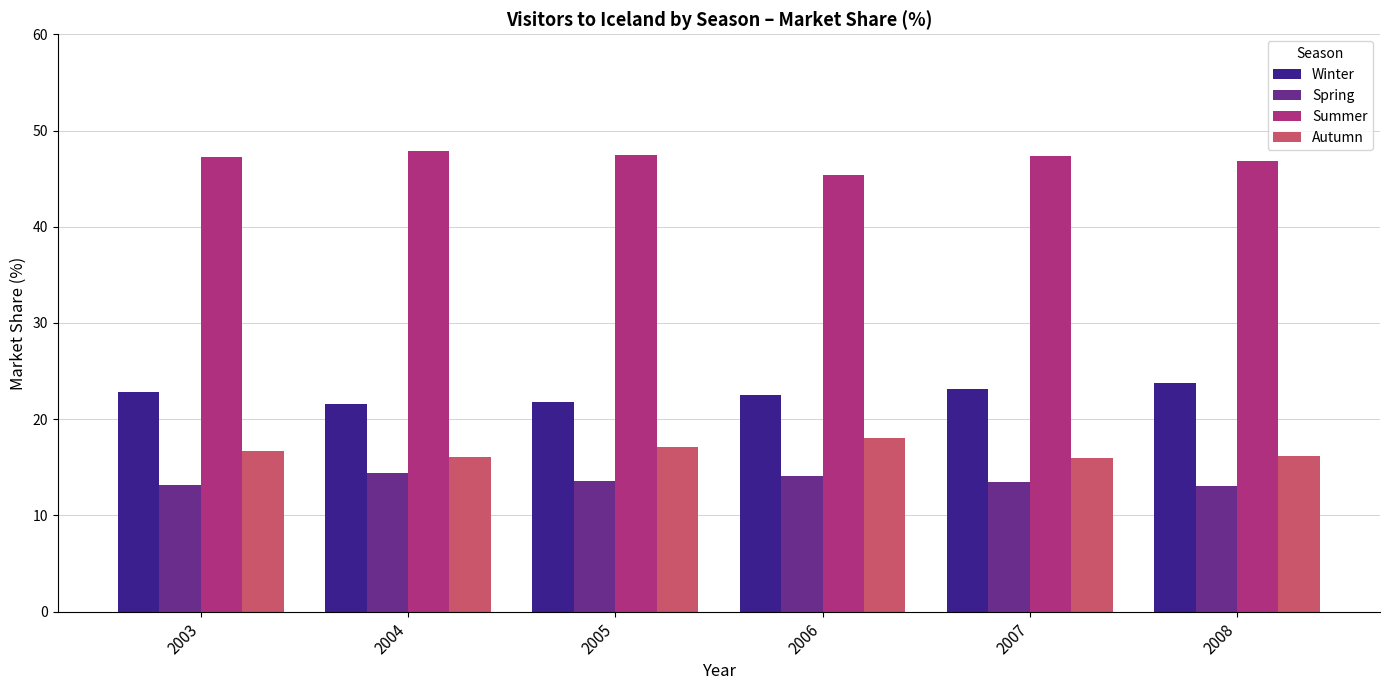

What is the approximate value of Winter at 2005?

21.8